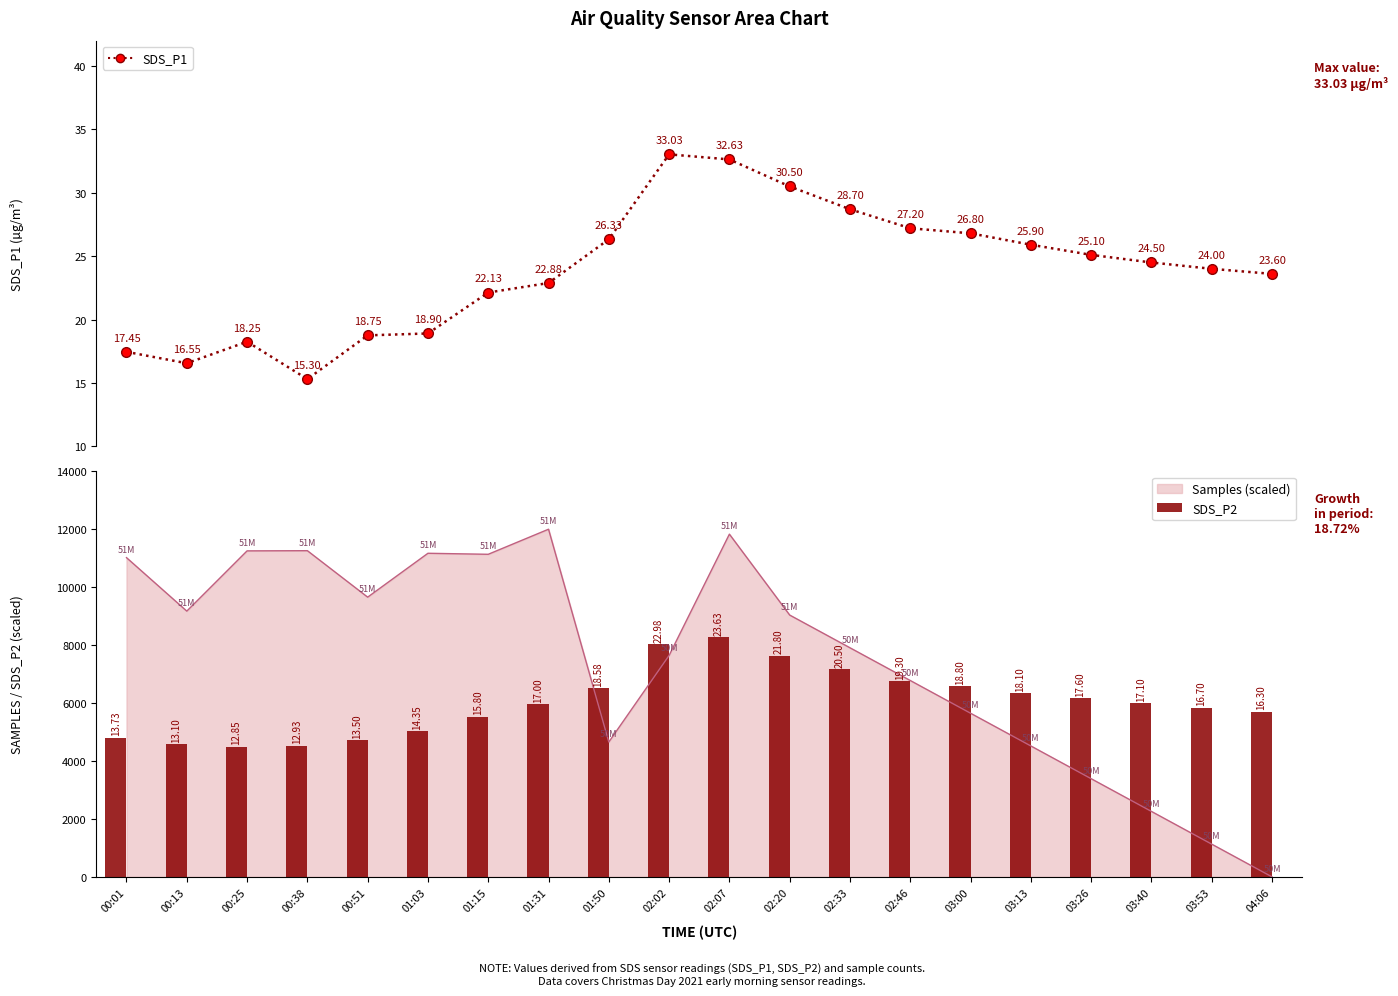

Which series changed the most between 02:20 and 03:40?

SDS_P2